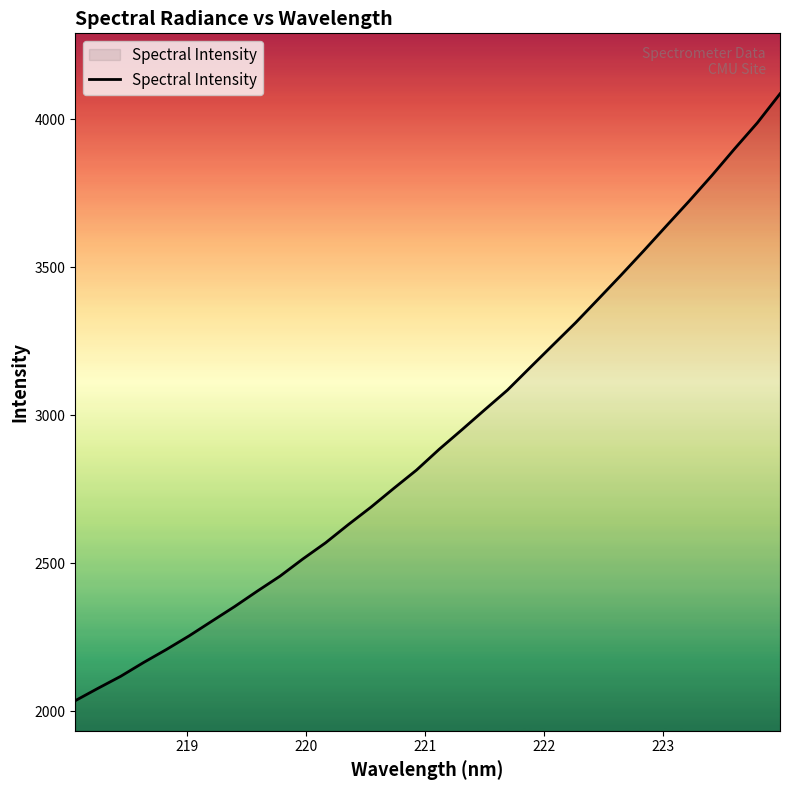

What is the smallest value displayed?

2035.2